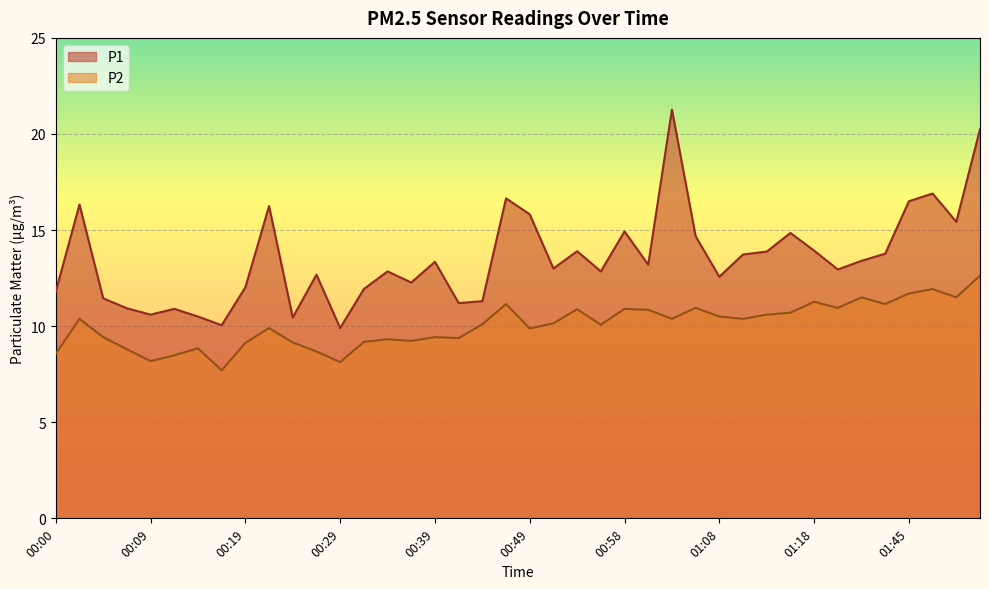

At which category does the chart reach its minimum across all series?

00:17